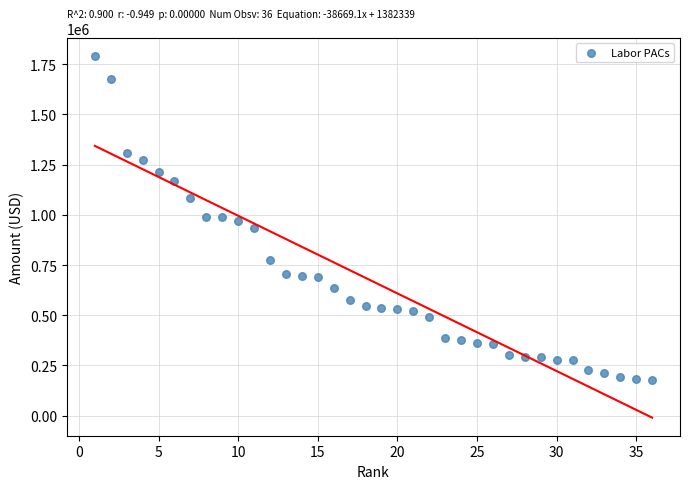

What is the range of Y values (max minus min)?

1615974